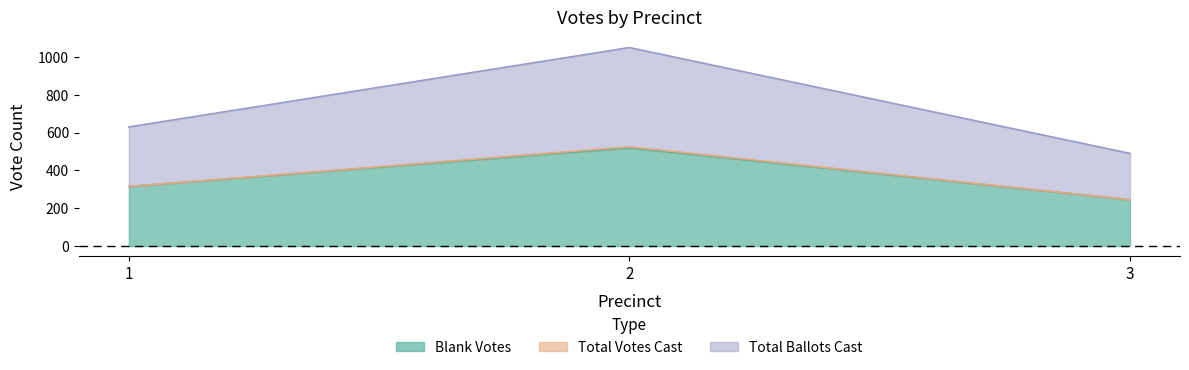

What is the value of the Total Ballots Cast point at the 3rd from the left?

245